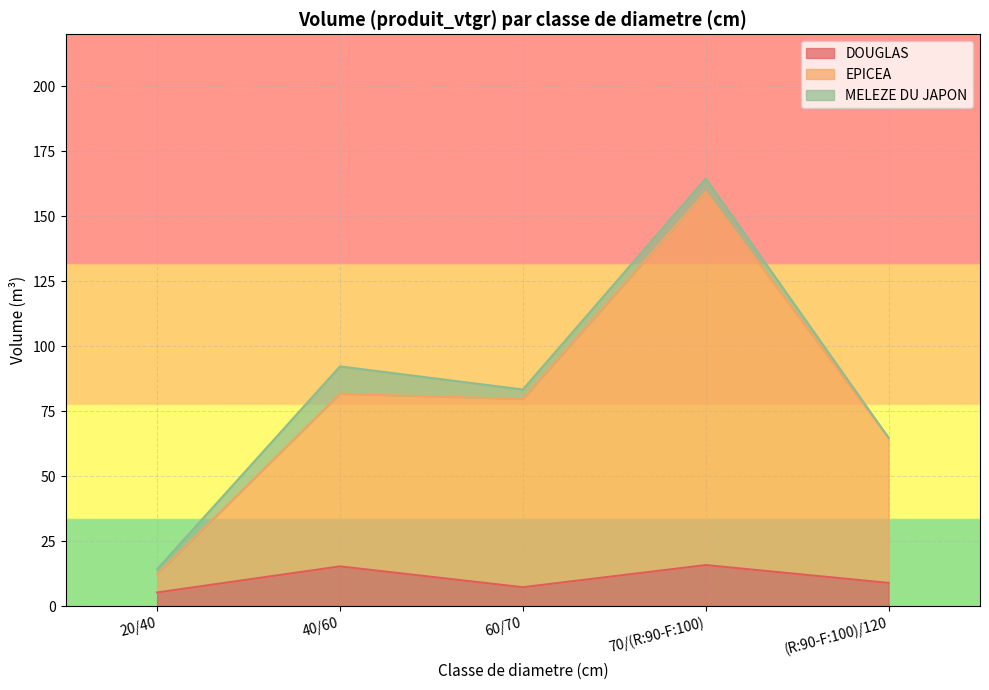

Is the value of EPICEA at 40/60 greater than the value of DOUGLAS at 70/(R:90-F:100)?

Yes